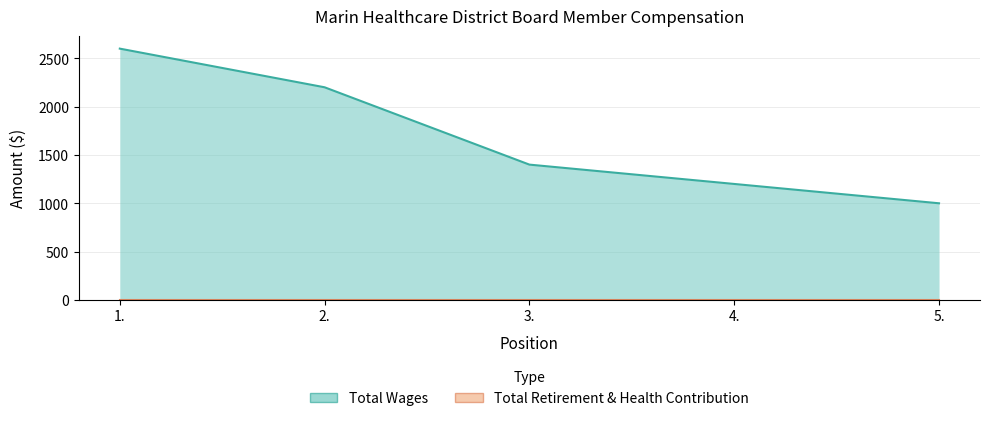

The chart shows a value of 2200 at 2.. True or false?

True